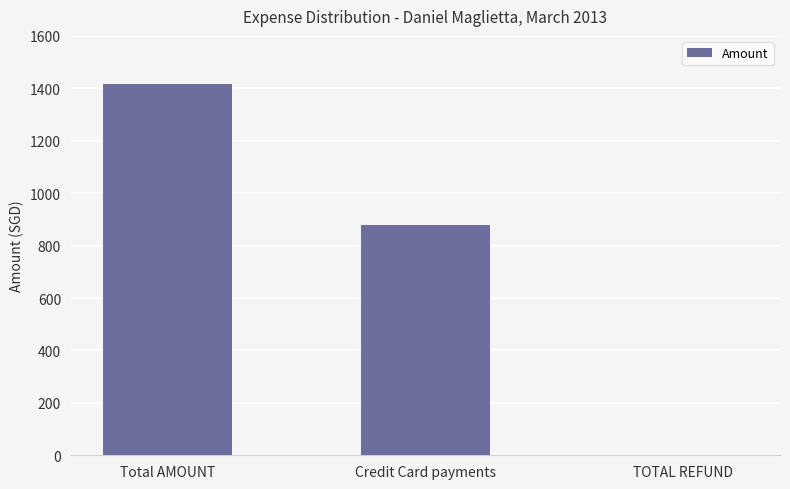

How many values are between 0 and 1416?

3